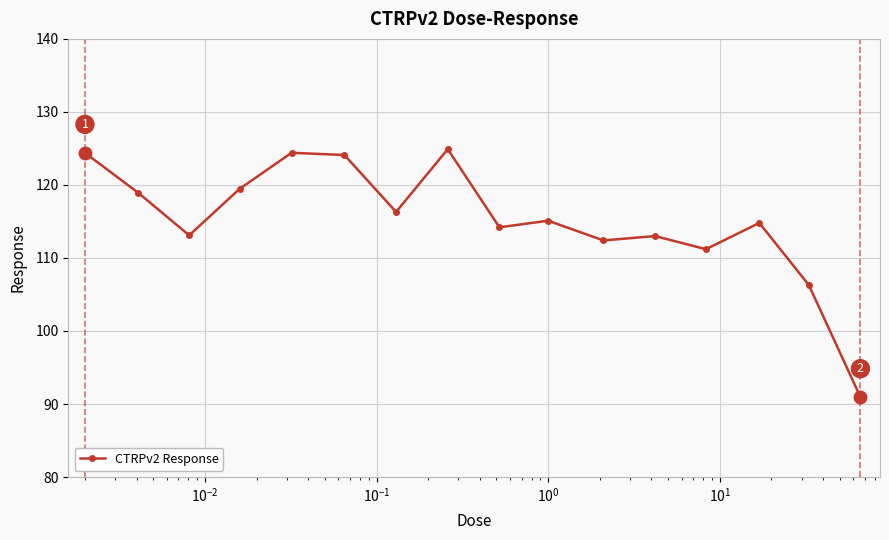

What is the minimum value shown in the chart?

91.0